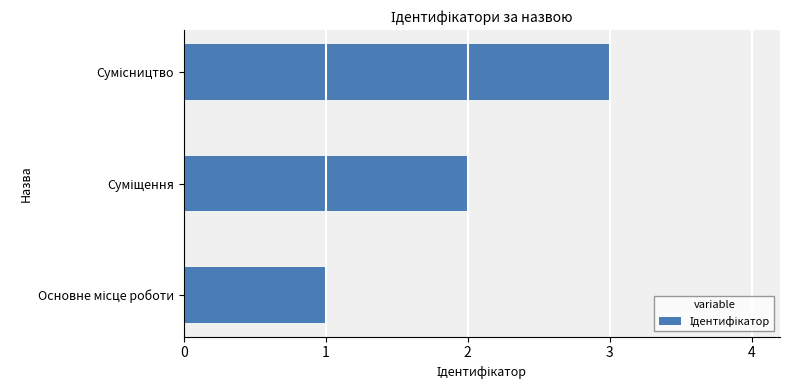

What is the sum of all values?

6